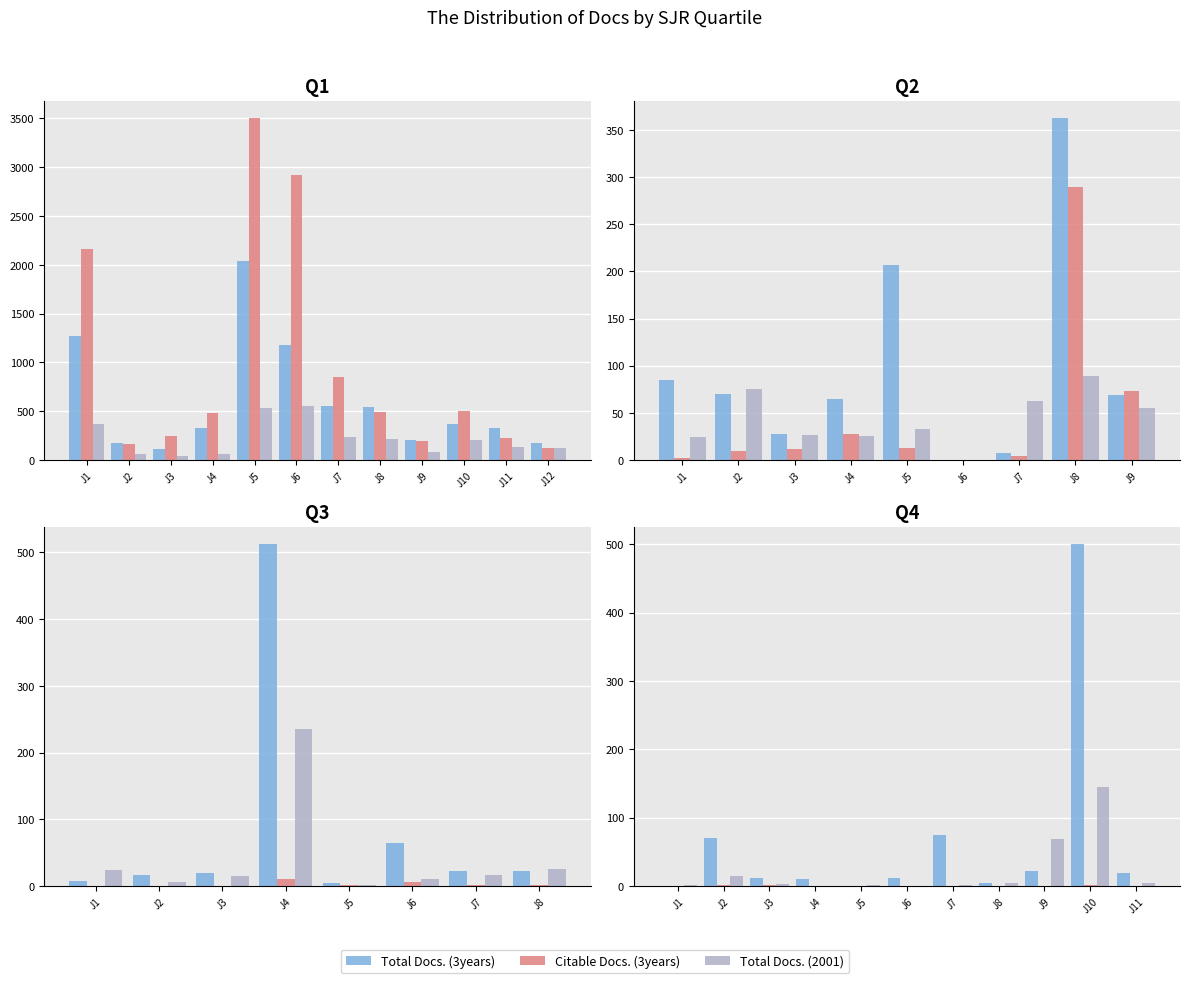

Are the bars grouped side by side (vs. stacked)?

Yes